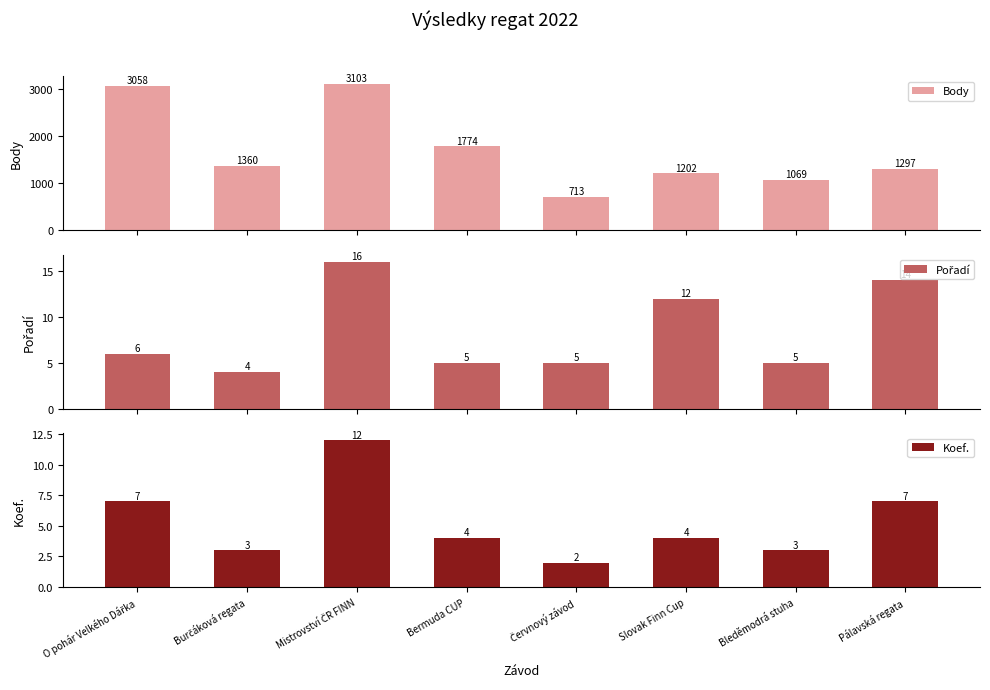

How many data points in Koef. are above 4?

3